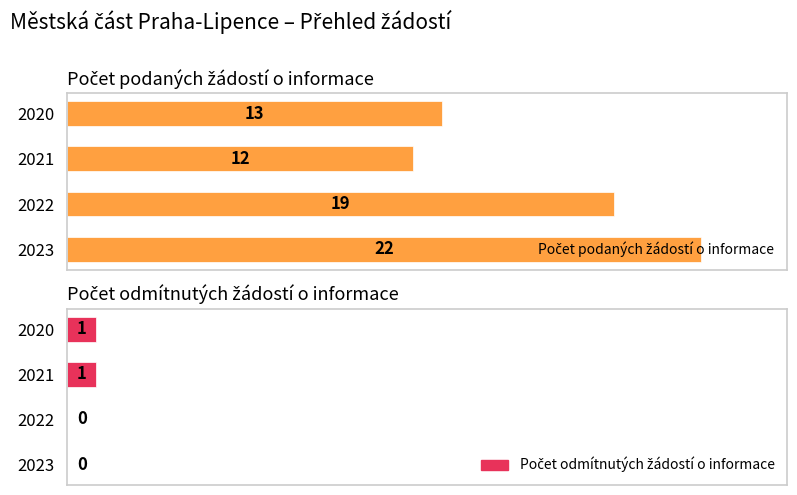

List the series in order of their overall mean, highest first.

Počet podaných žádostí o informace, Počet odmítnutých žádostí o informace